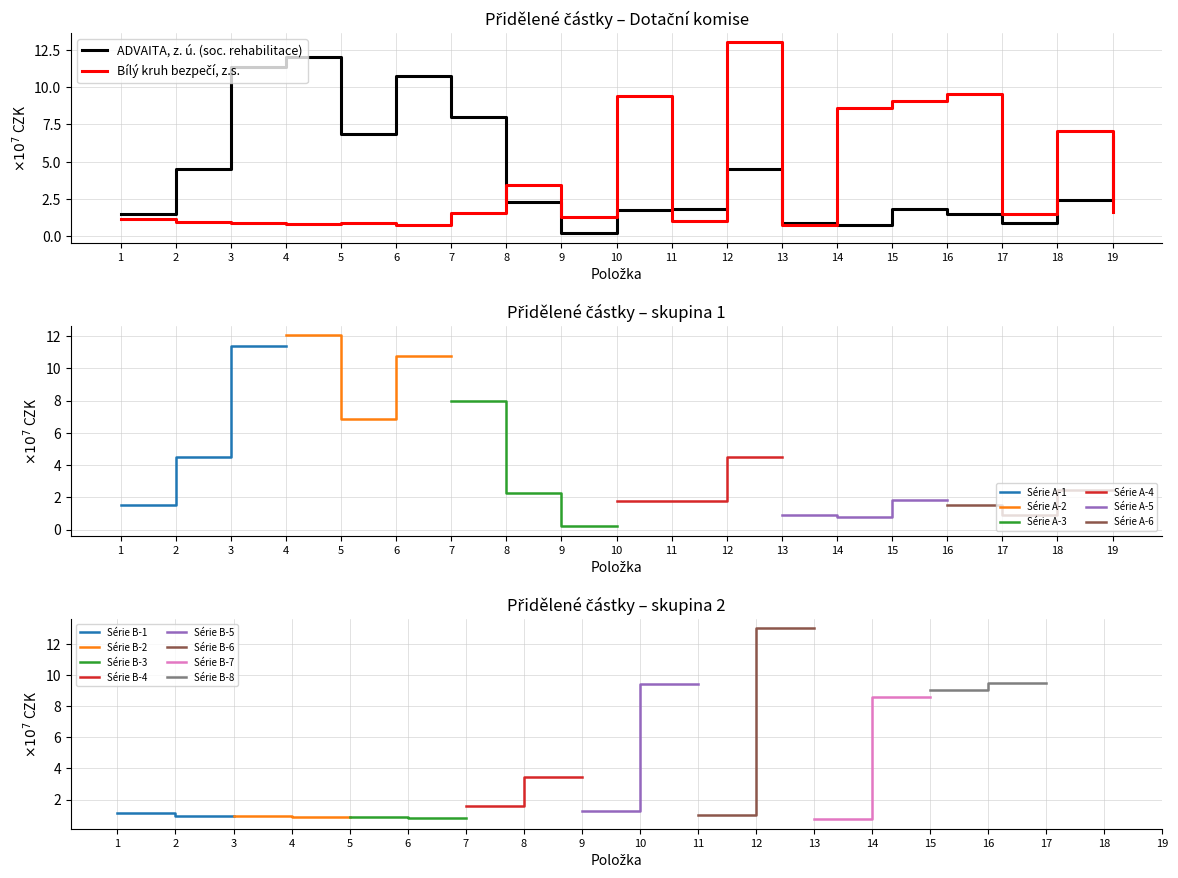

How many data points does each series have?

19